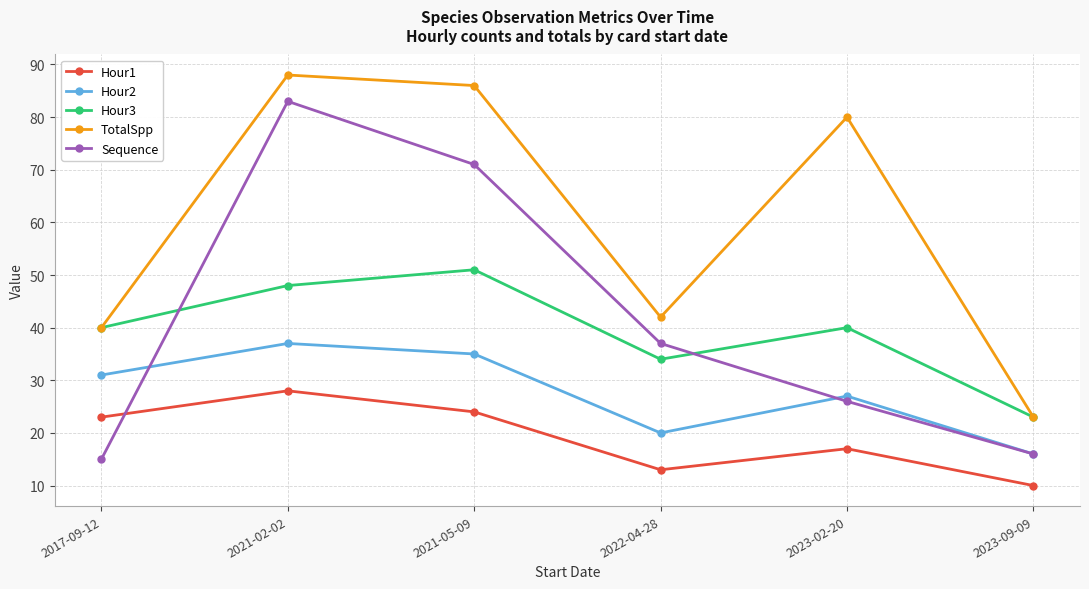

What position from the left is 2021-02-02?

2